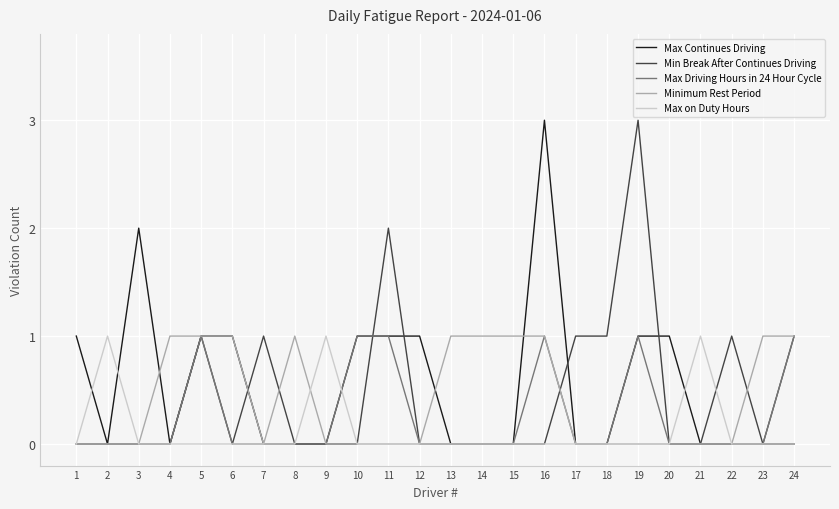

Between 3 and 14, which series saw the biggest shift?

Max Continues Driving